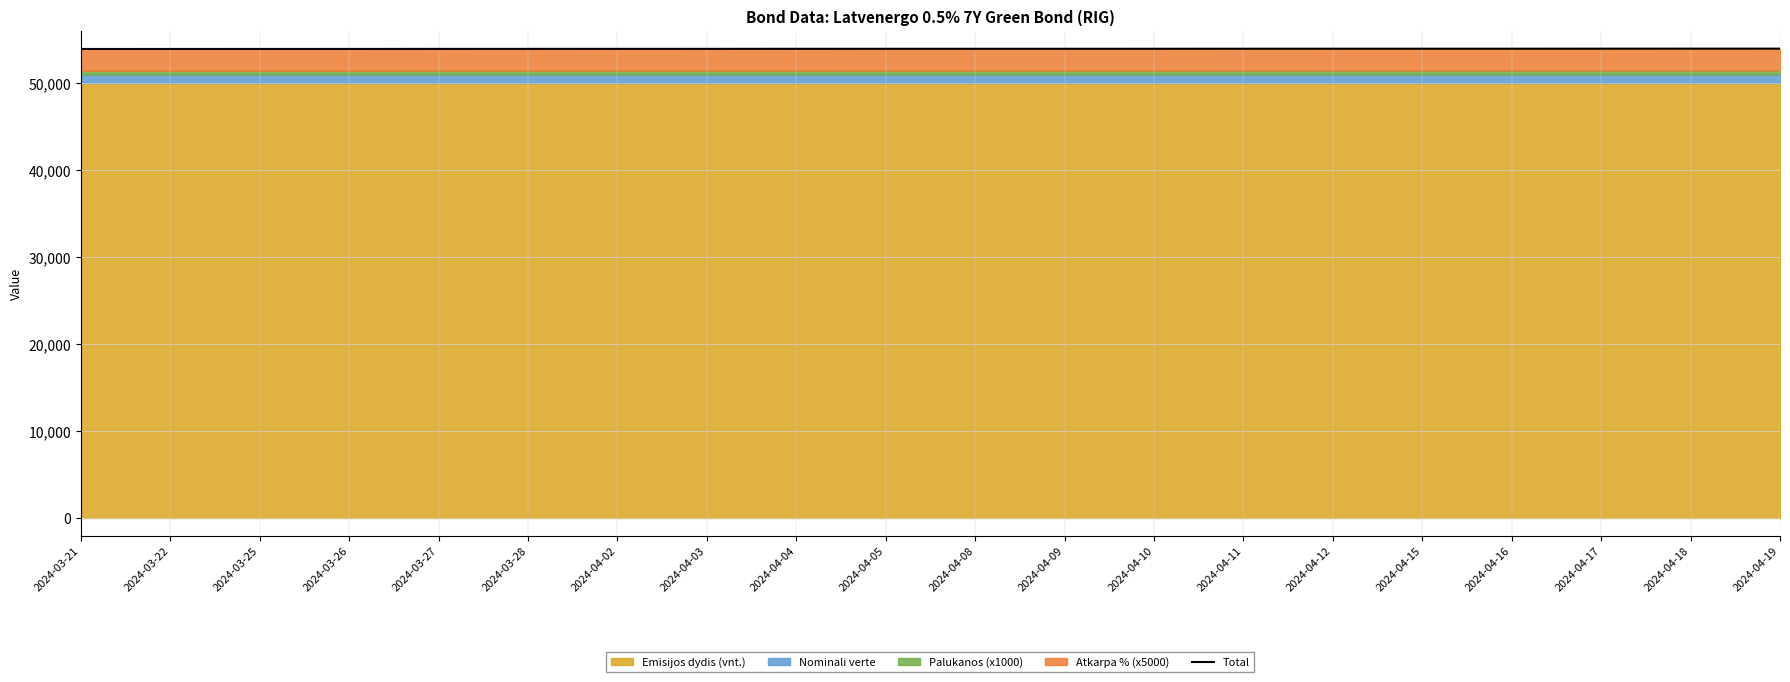

What is the maximum value shown in the chart?

53967.2